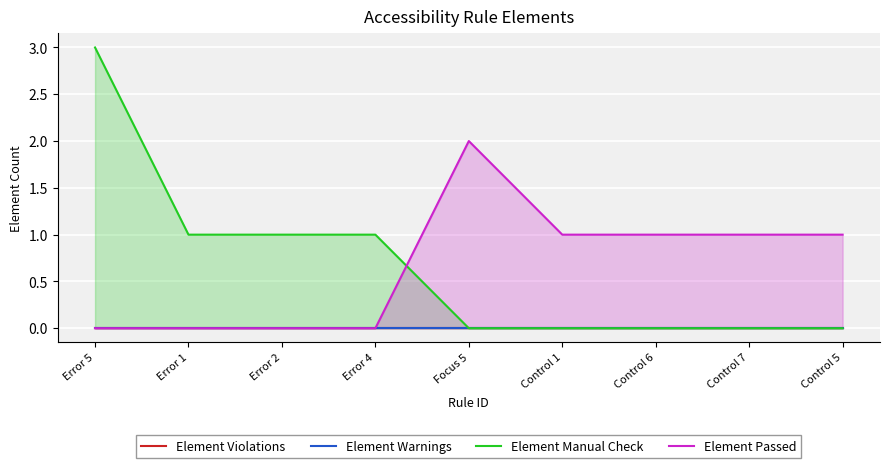

What is the label of the 8th point from the right?

Error 1